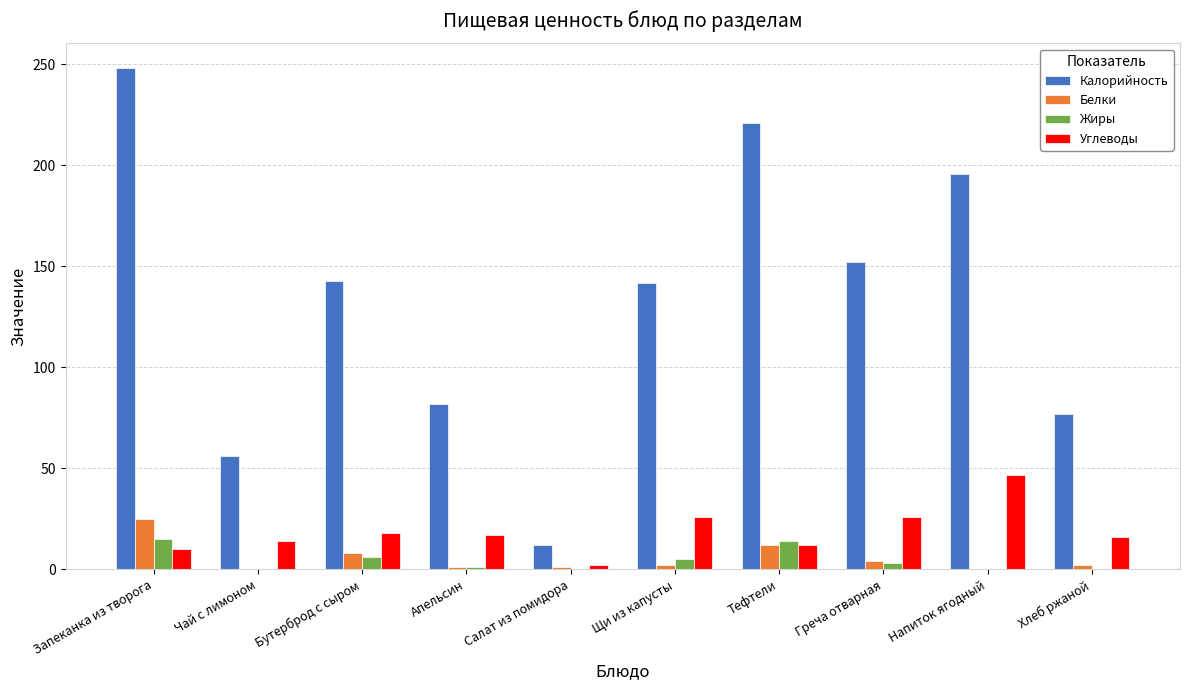

True or false: Углеводы has a value of 44 at Греча отварная.

False